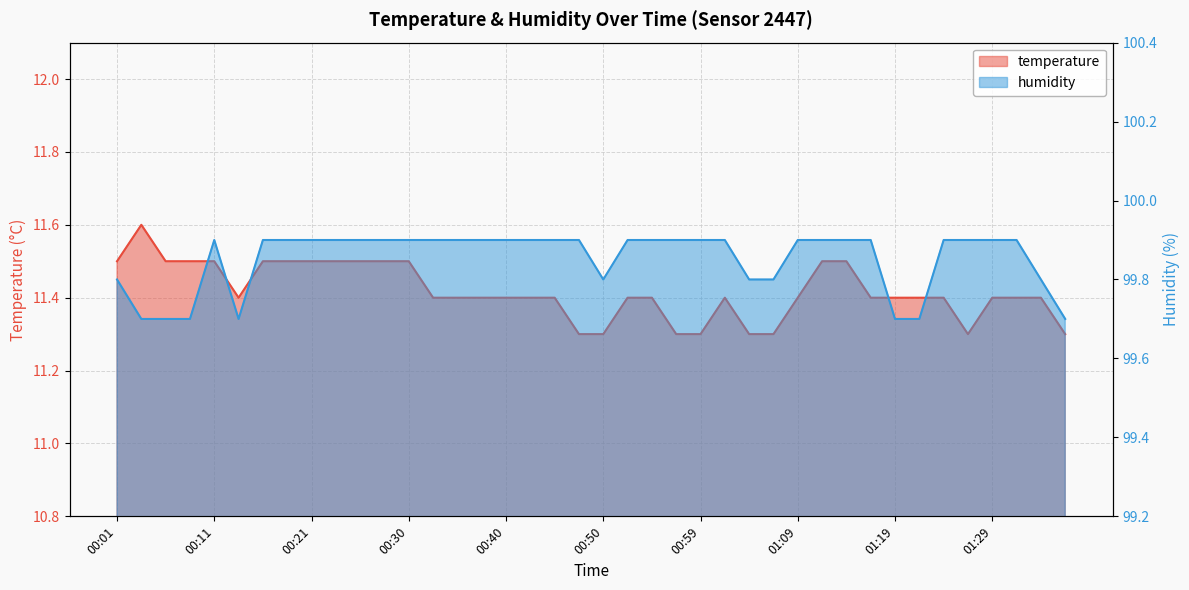

Between 01:24 and 01:26, which series saw the biggest shift?

temperature